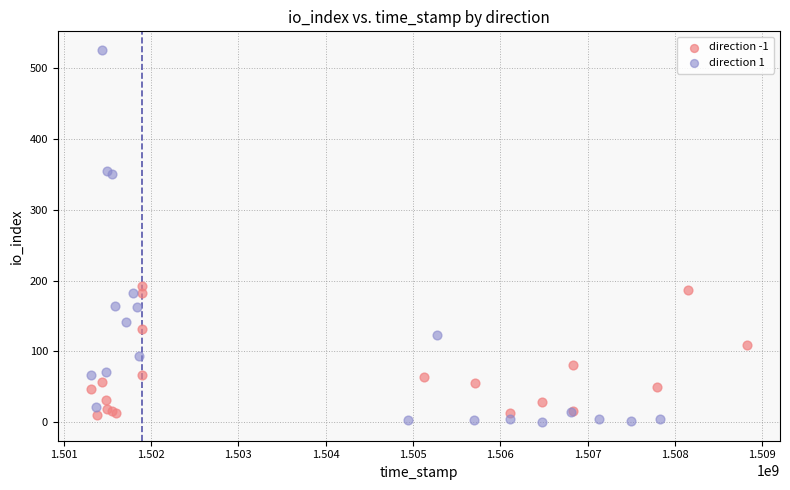

Which series reaches the maximum Y coordinate?

direction 1